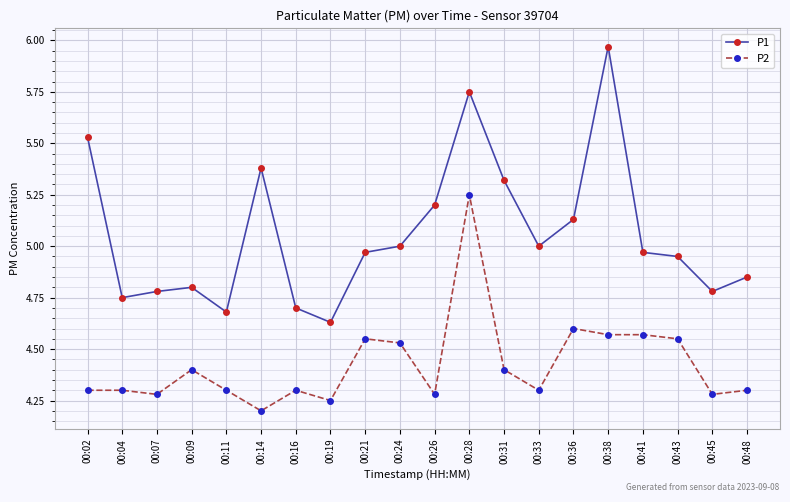

True or false: P1 has a value of 1.4 at 00:33.

False